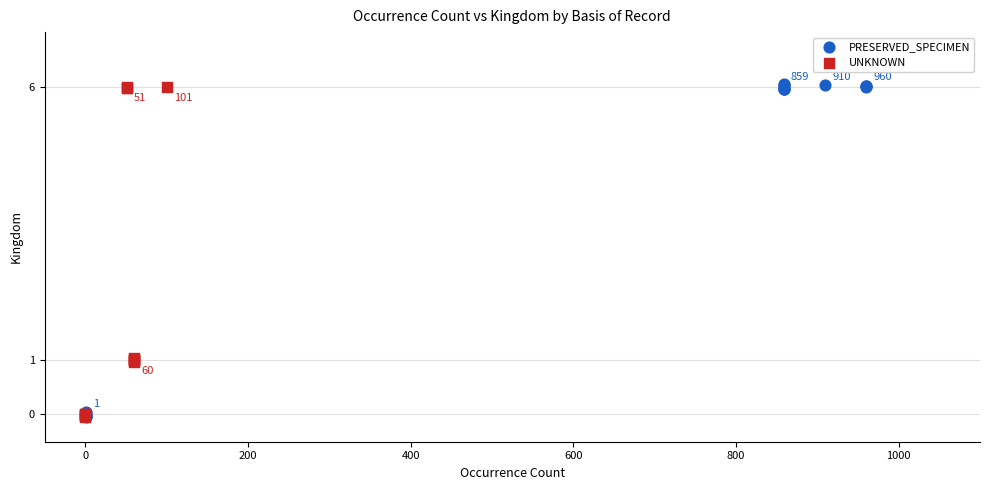

Which series has the largest Y range (max minus min)?

PRESERVED_SPECIMEN